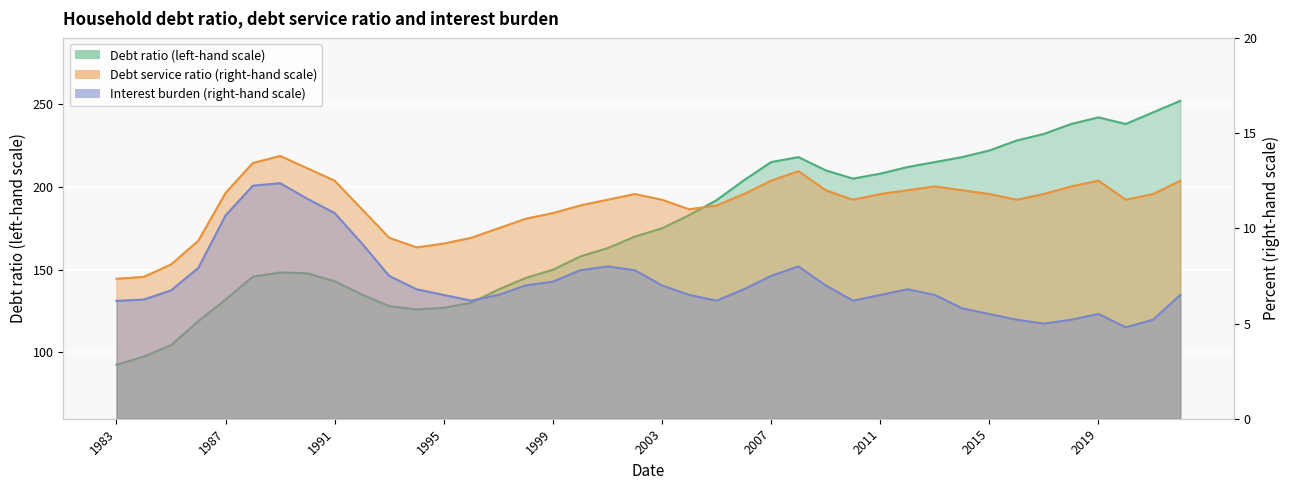

True or false: debt_ratio and debt_service intersect in this chart.

False